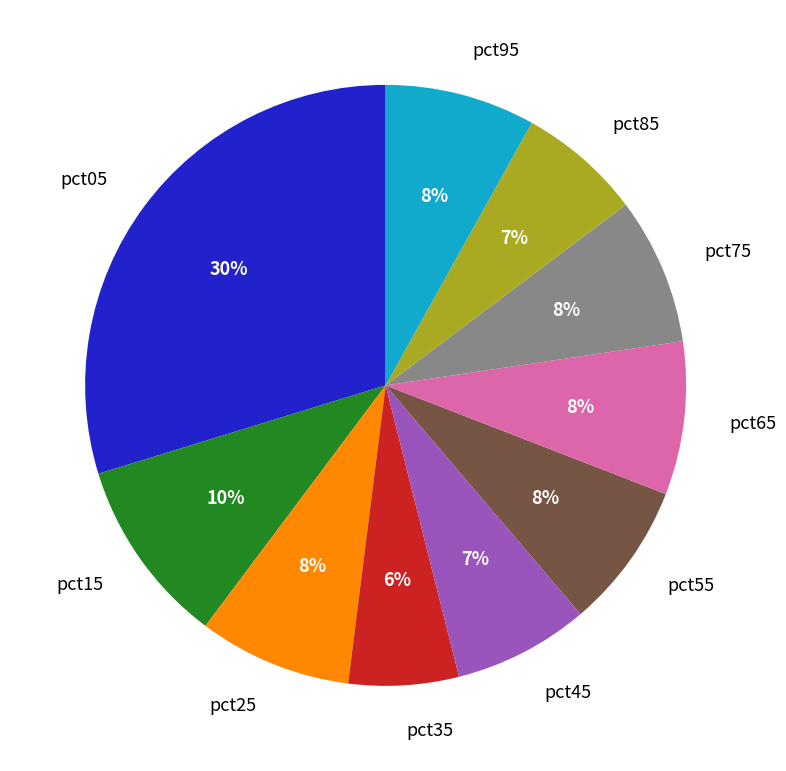

To the nearest percent, what is the difference between the largest and smallest slice percentages?

24%